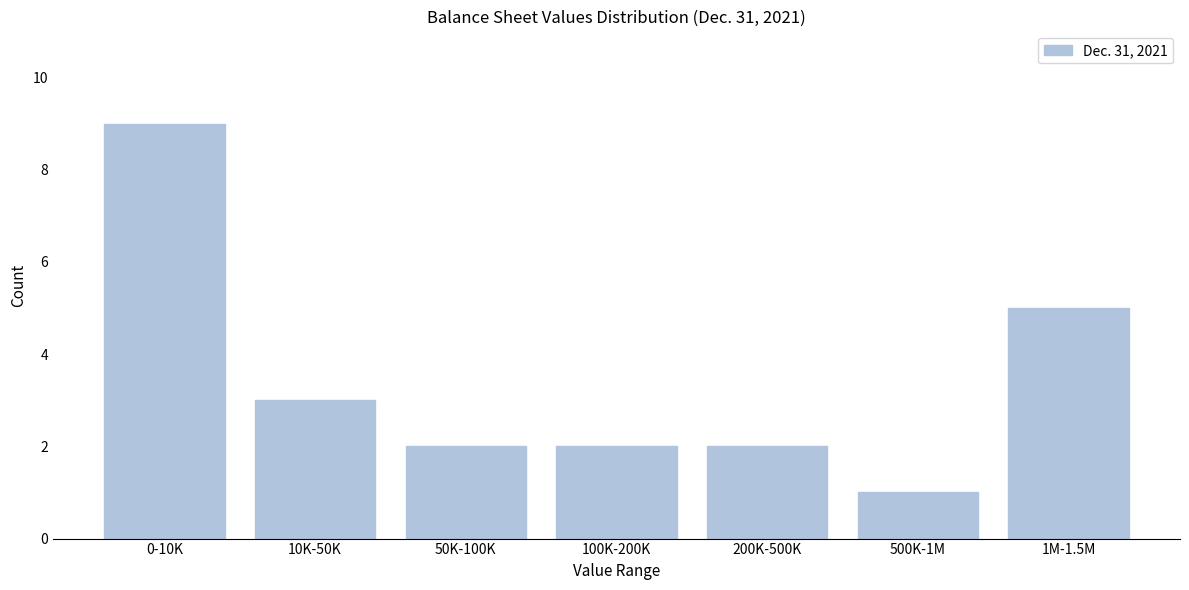

Reading left to right, what are all the values shown in this chart?

9	3	2	2	2	1	5